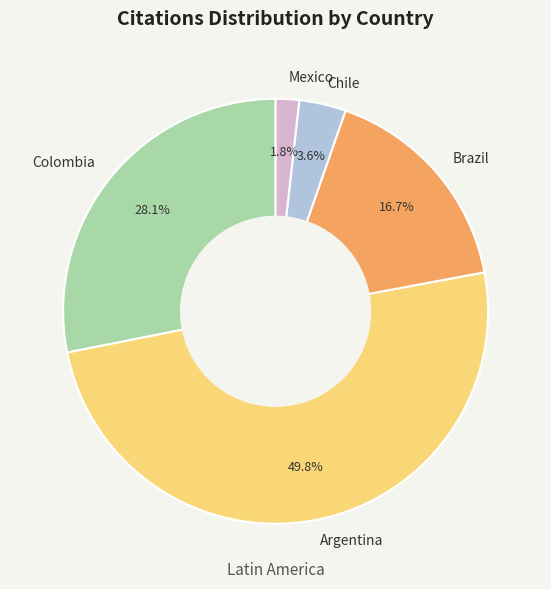

Approximately how many times larger is the value at Brazil compared to Colombia?

0.6